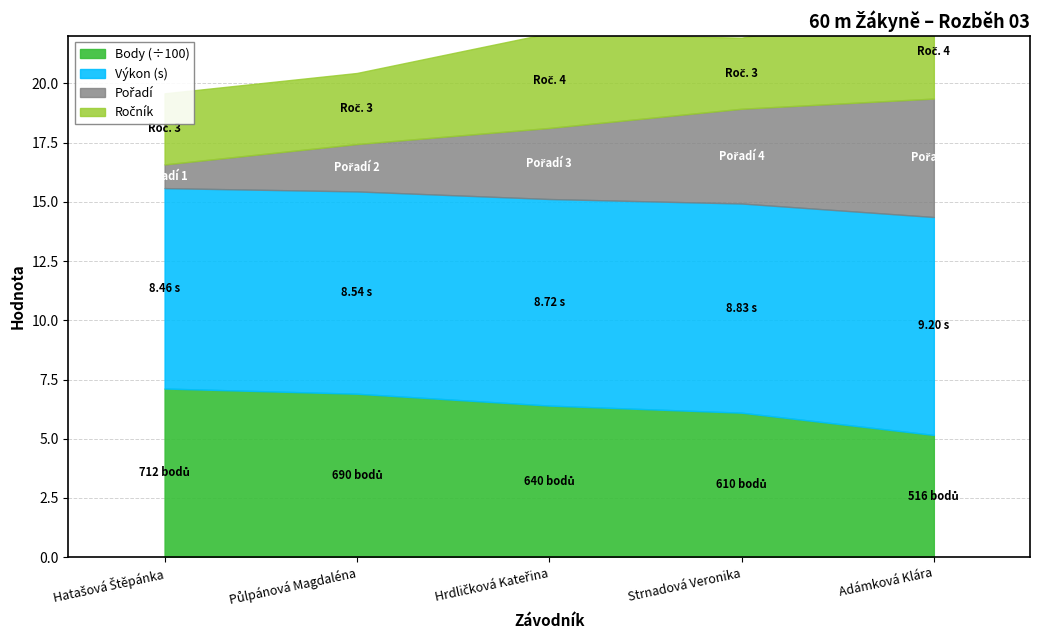

What is the average value of the Pořadí series?

3.0